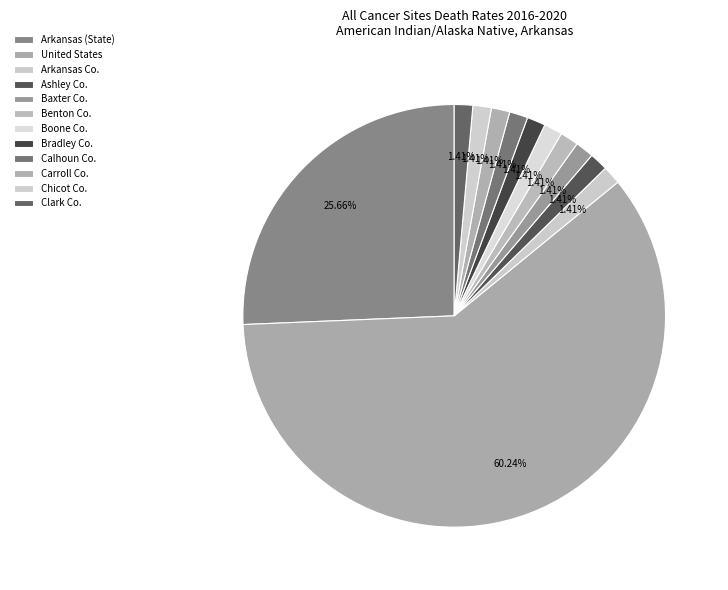

Rank the categories by value from lowest to highest.

Ashley County, Baxter County, Benton County, Boone County, Bradley County, Calhoun County, Carroll County, Chicot County, Clark County, Arkansas County, Arkansas (State), United States